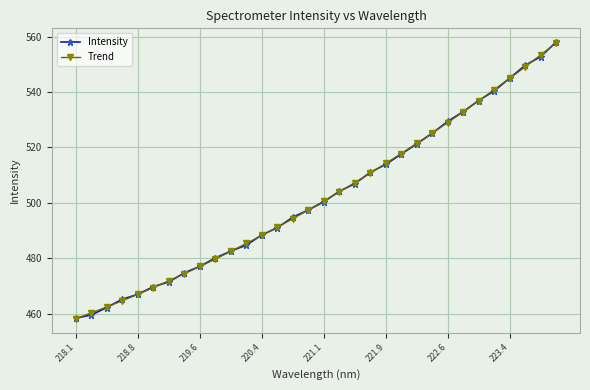

What is the value of the Trend point at the 27th from the left?

536.8